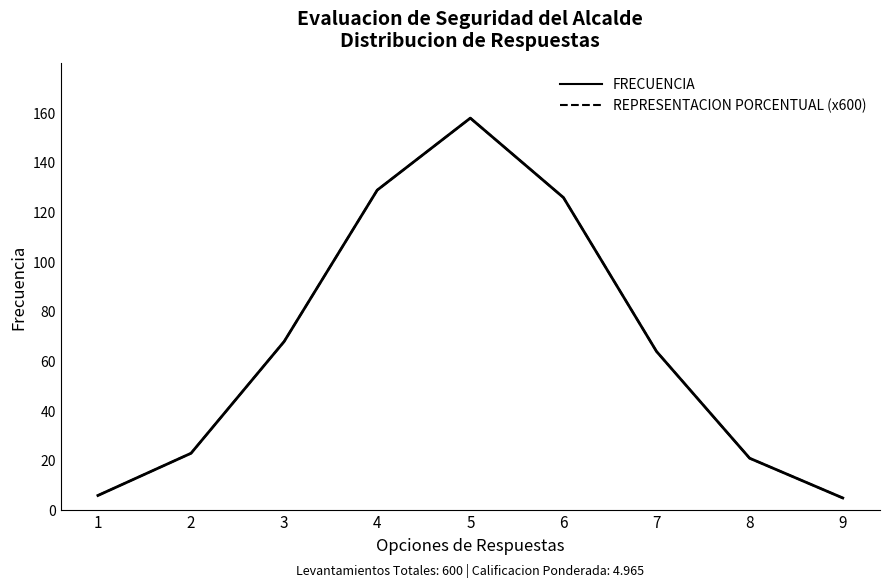

True or false: FRECUENCIA has a value of 252.7 at 5.

False